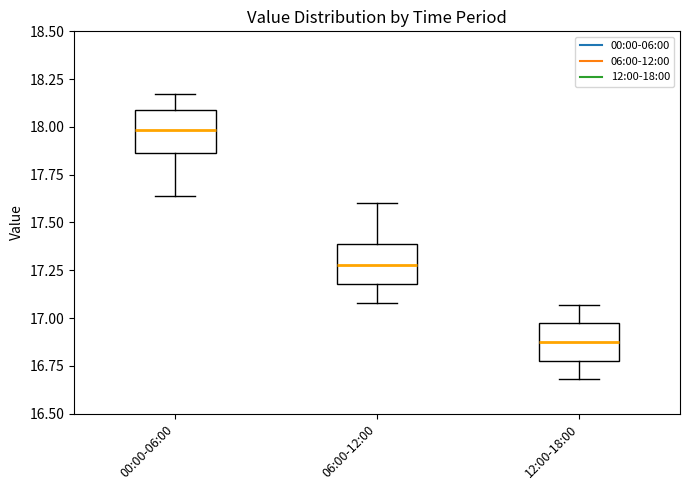

Where does the upper whisker of the box for 06:00-12:00 end on the y-axis? The values are not printed on the chart, so give them approximately, as read against the axis.

17.60